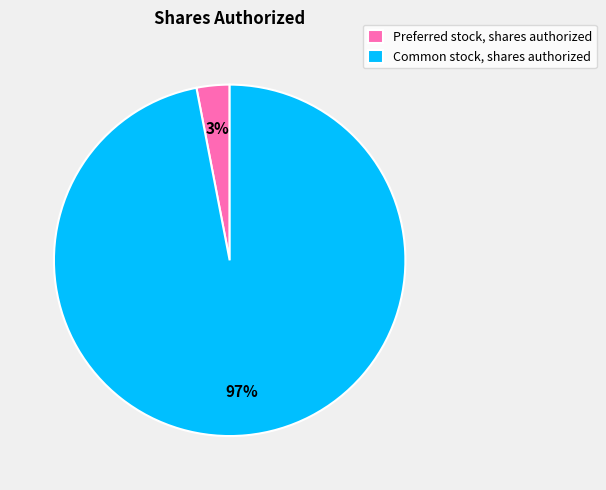

Which category has the biggest portion of the pie?

Common stock, shares authorized